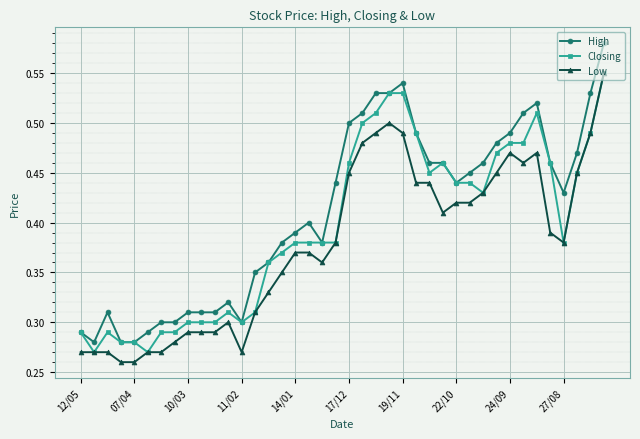

Which series has the widest spread of values?

High